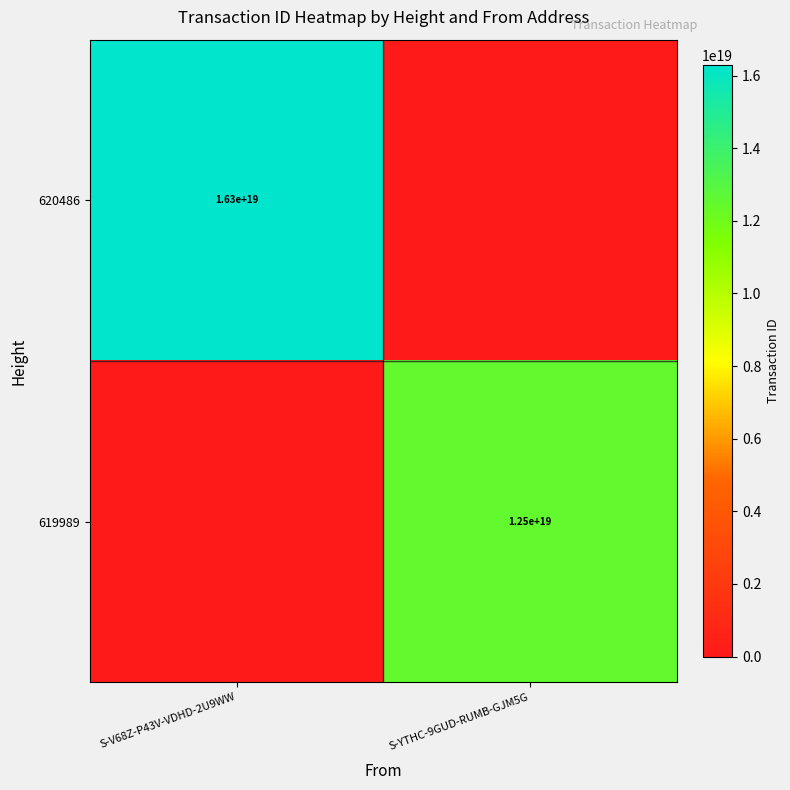

The 619989 series shows 17086845181178927104 at S-YTHC-9GUD-RUMB-GJM5G. True or false?

False